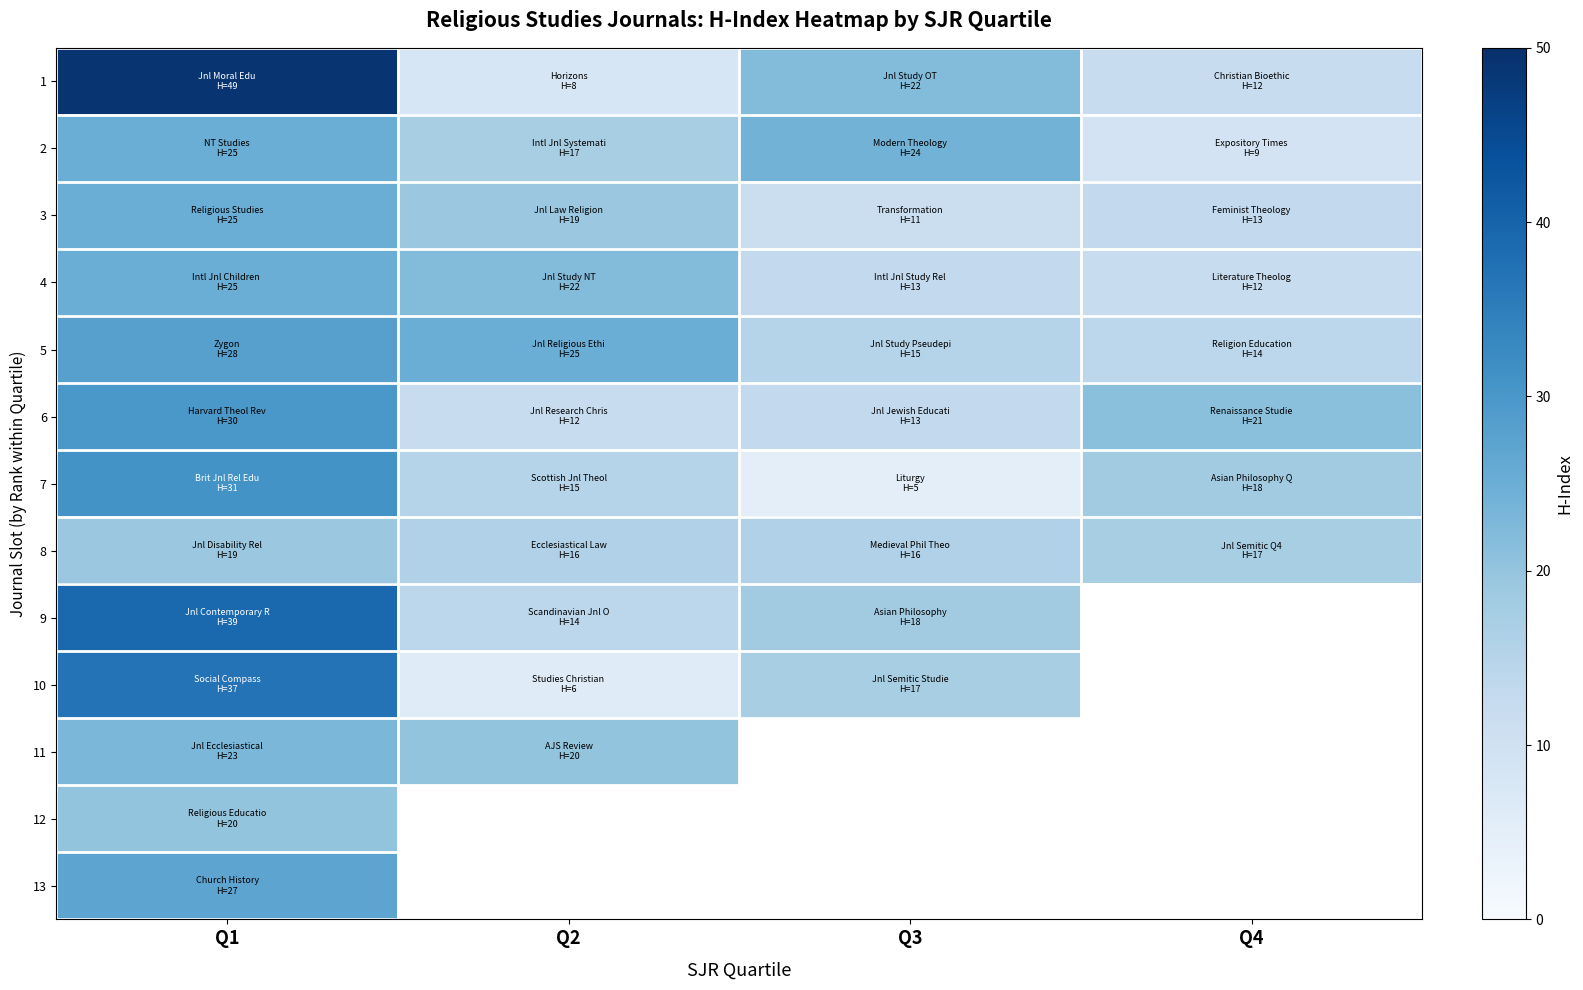

The value of 11 at Q1 is 23.0. True or false?

True